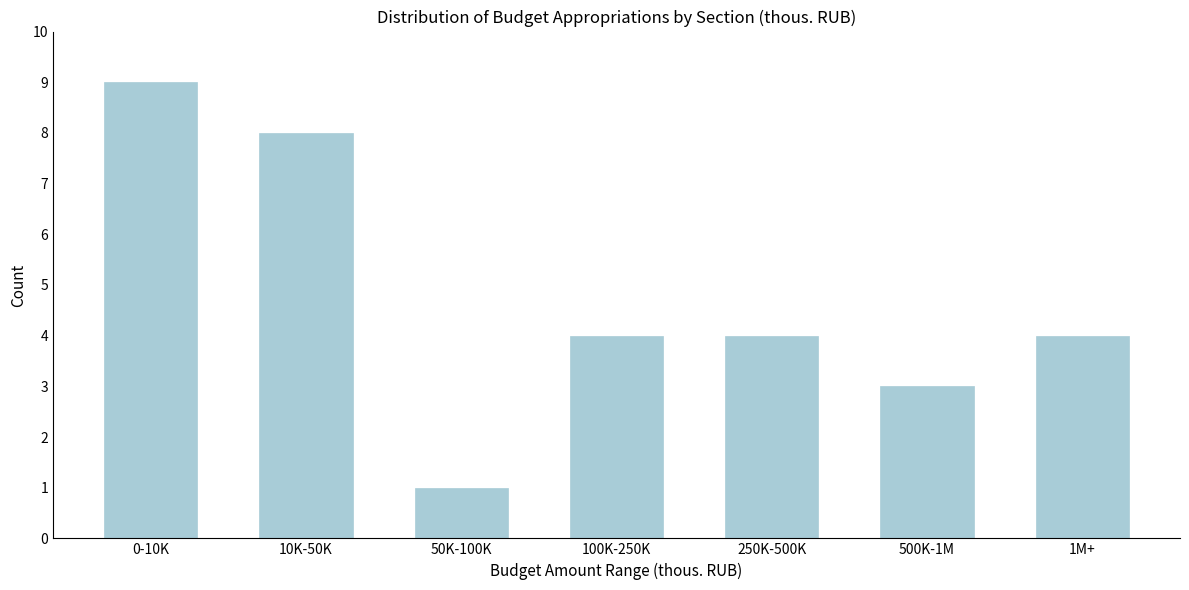

Reading right to left, what are all the values shown in this chart?

4	3	4	4	1	8	9